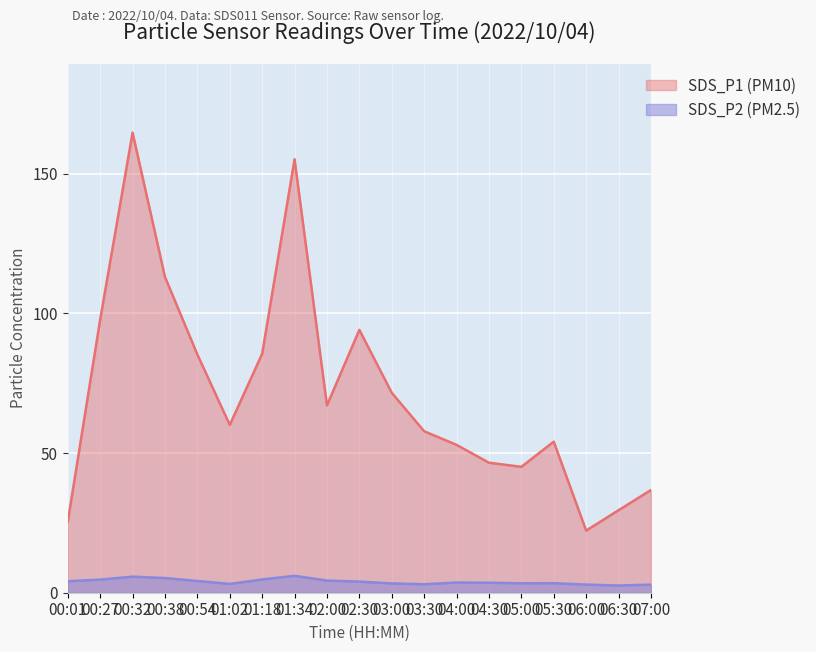

True or false: SDS_P1 and SDS_P2 cross at least once.

False